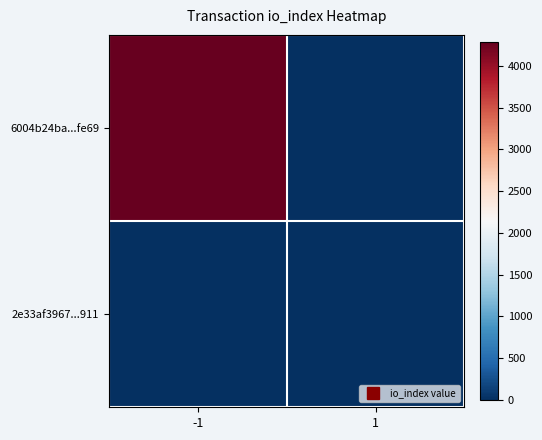

List the series in order of their peak value, lowest first.

2e33af3967...911, 6004b24ba...fe69